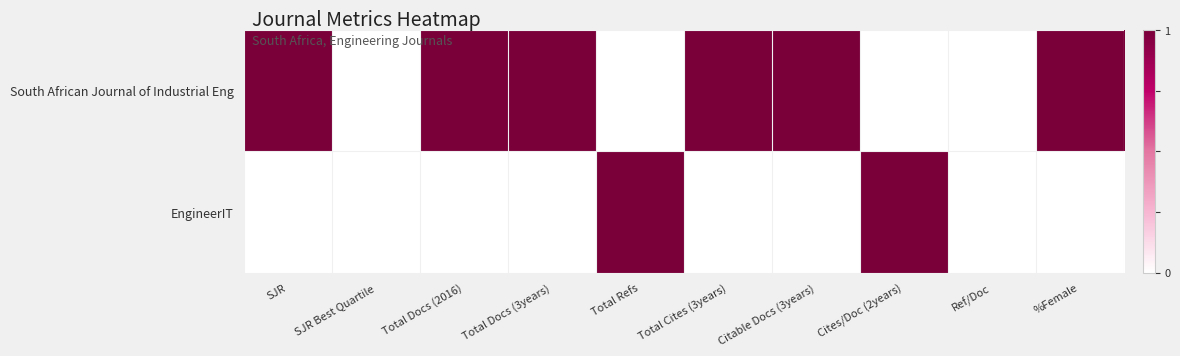

Reading right to left, extract all data points from this chart.

South African Journal of Industrial Eng: %Female=1	Ref/Doc=0	Cites/Doc (2years)=0	Citable Docs (3years)=1	Total Cites (3years)=1	Total Refs=0	Total Docs (3years)=1	Total Docs (2016)=1	SJR Best Quartile=0	SJR=1
EngineerIT: %Female=0	Ref/Doc=0	Cites/Doc (2years)=1	Citable Docs (3years)=0	Total Cites (3years)=0	Total Refs=1	Total Docs (3years)=0	Total Docs (2016)=0	SJR Best Quartile=0	SJR=0